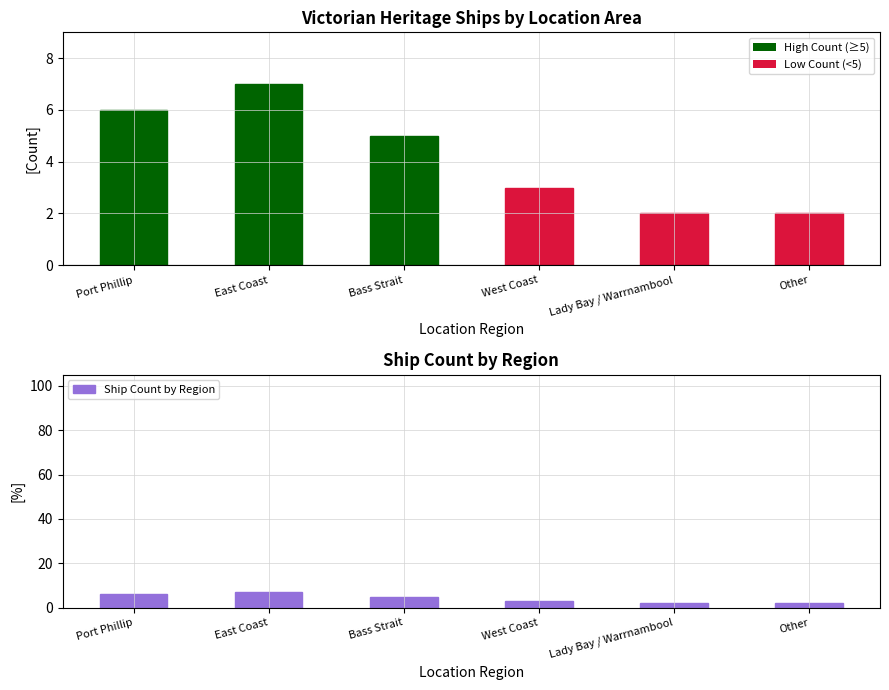

What value does the data have at Bass Strait?

5